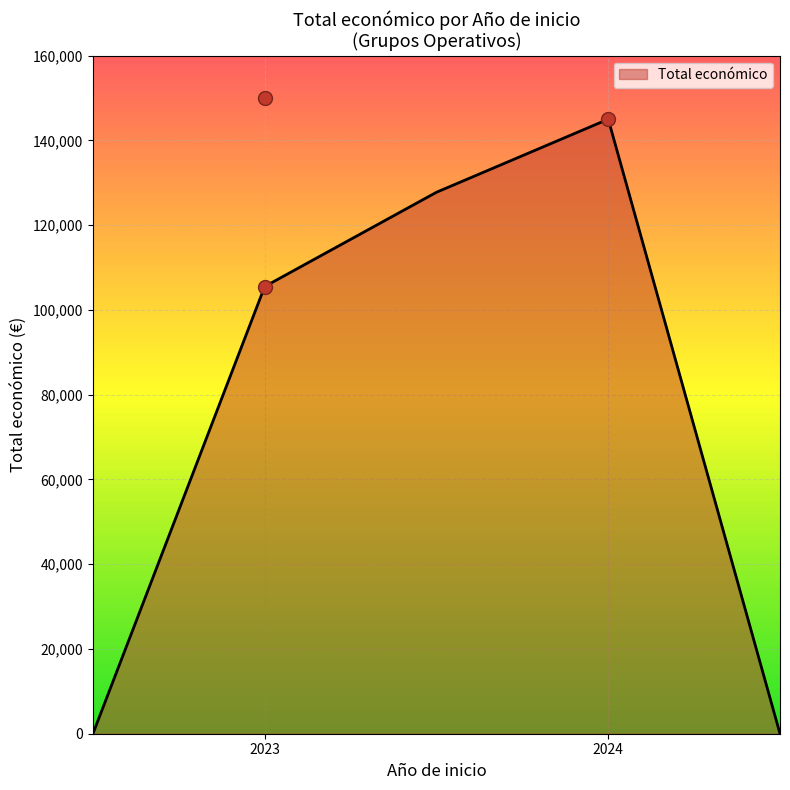

What is the change in value from 2023 to 2024?

+39484